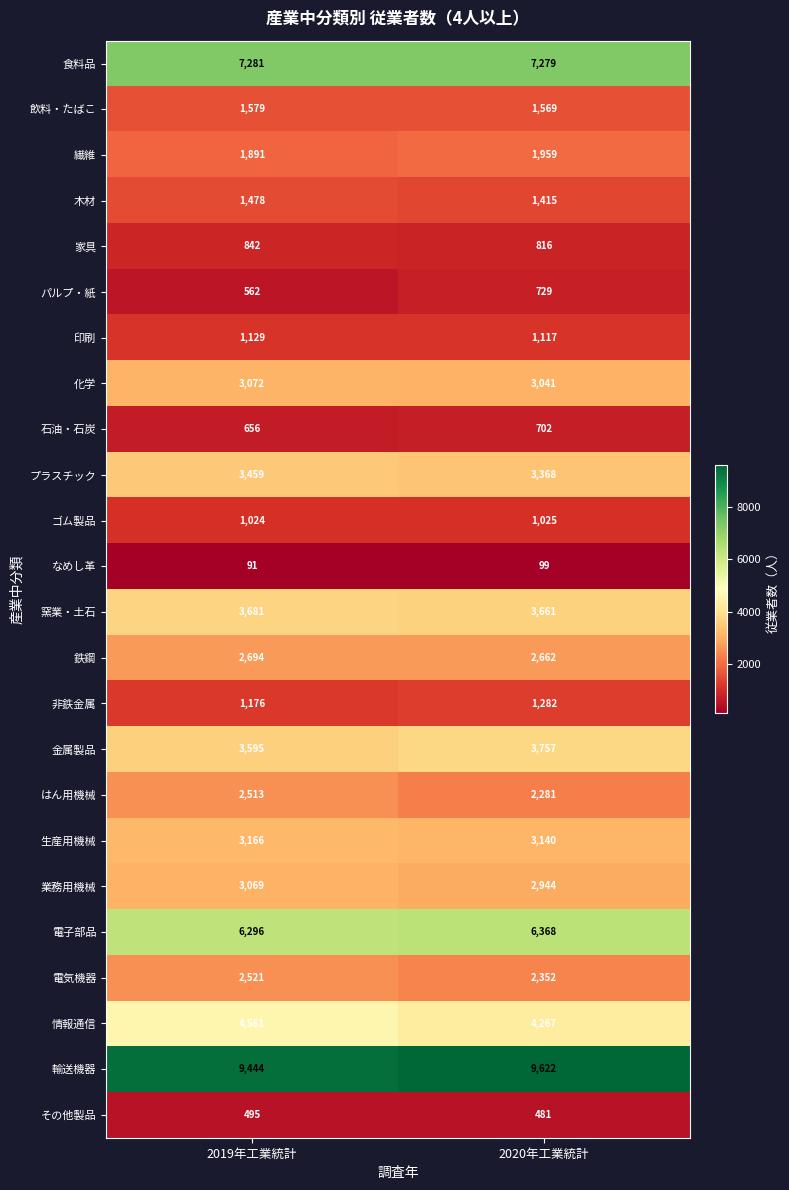

What is the maximum value shown in the chart?

9622